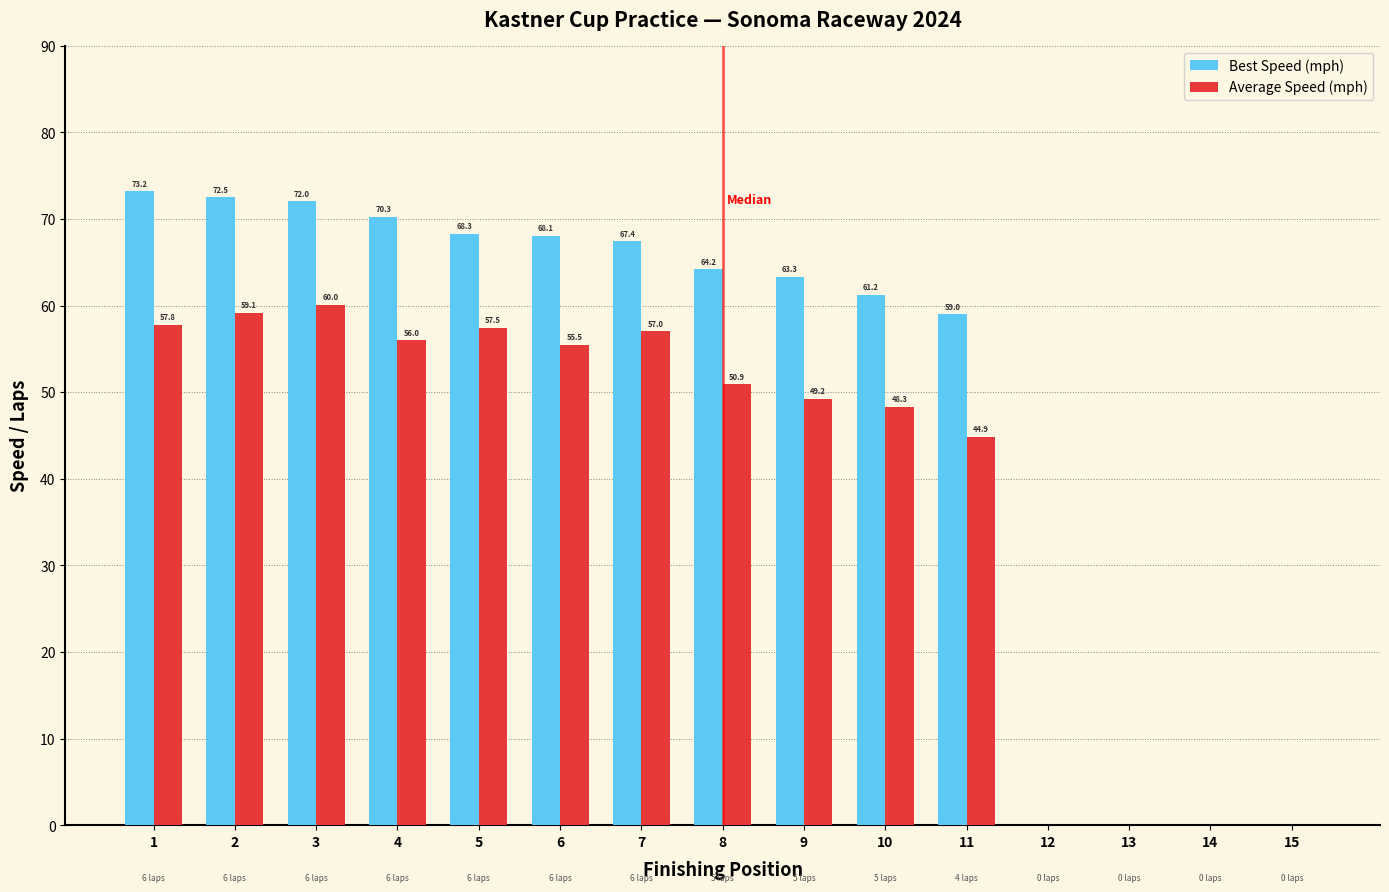

What is the approximate value of Best Speed (mph) at 9?

63.3